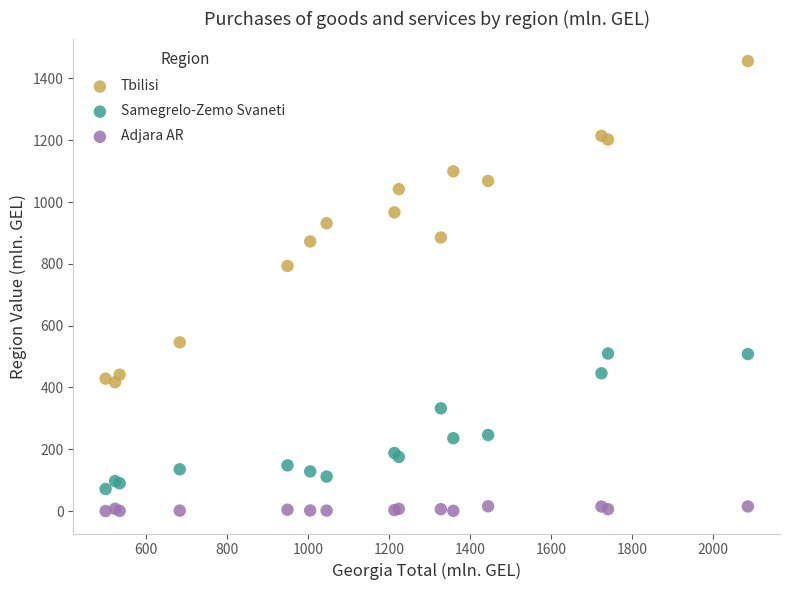

Across all series, what Y value is closest to 728?

793.0